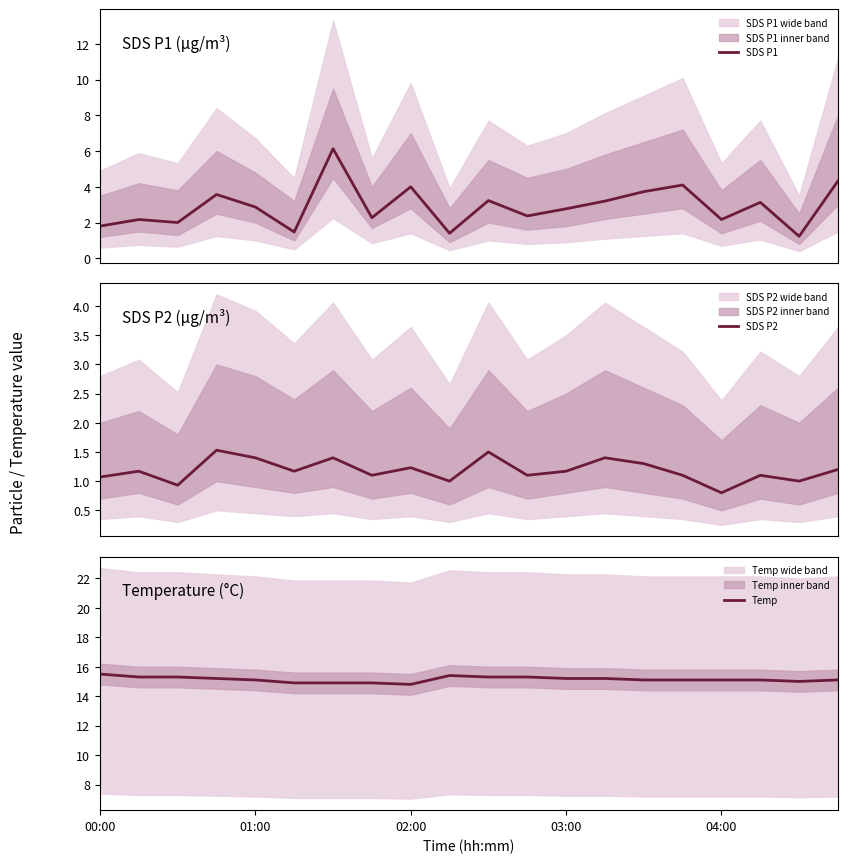

What is the greatest value displayed?

15.5